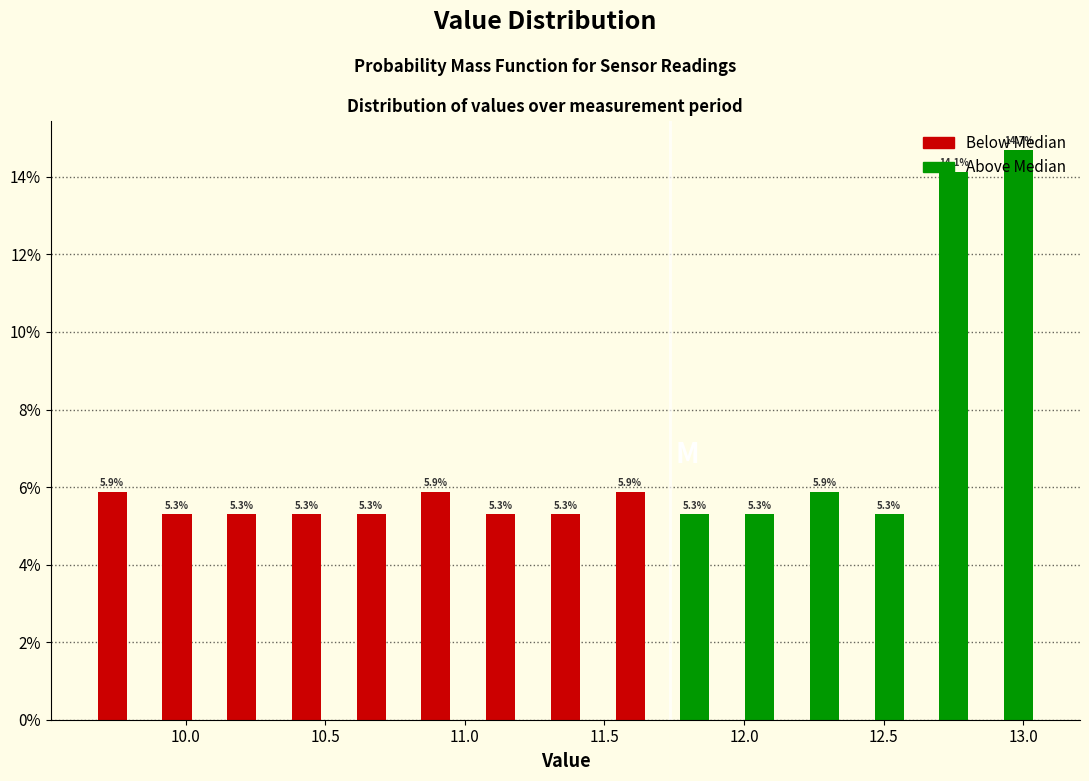

How tall is the bar that spans 11.50 to 11.70 on the x-axis? The bar edges are not printed on the chart, so give them approximately, as read against the axis.

5.9